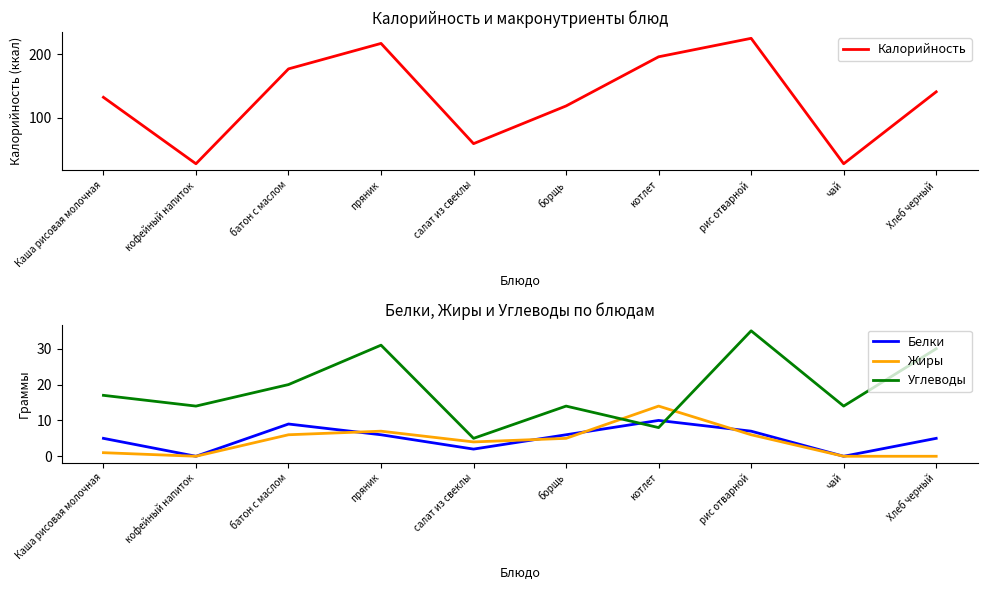

After their last crossing, which series has the higher values: Жиры or Белки?

Белки